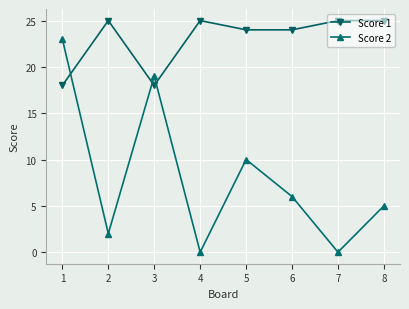

What is the value of the Score 2 point at the 2nd from the left?

2